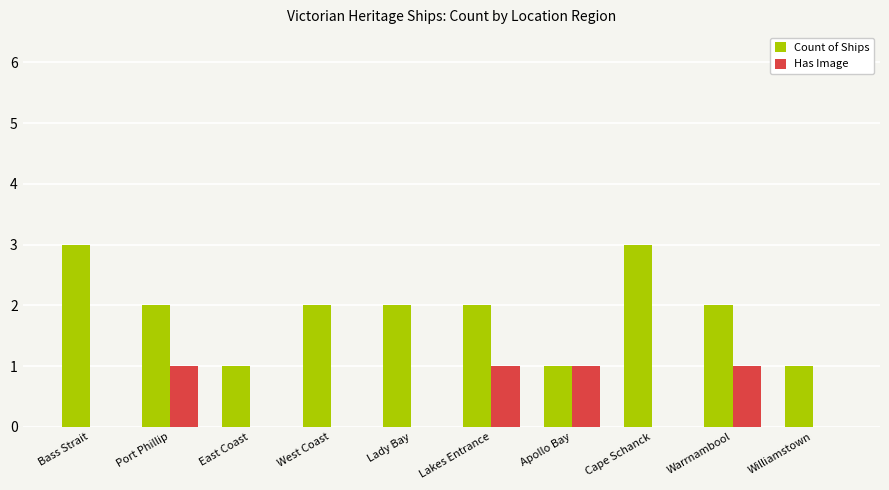

Does the chart contain stacked bars?

No